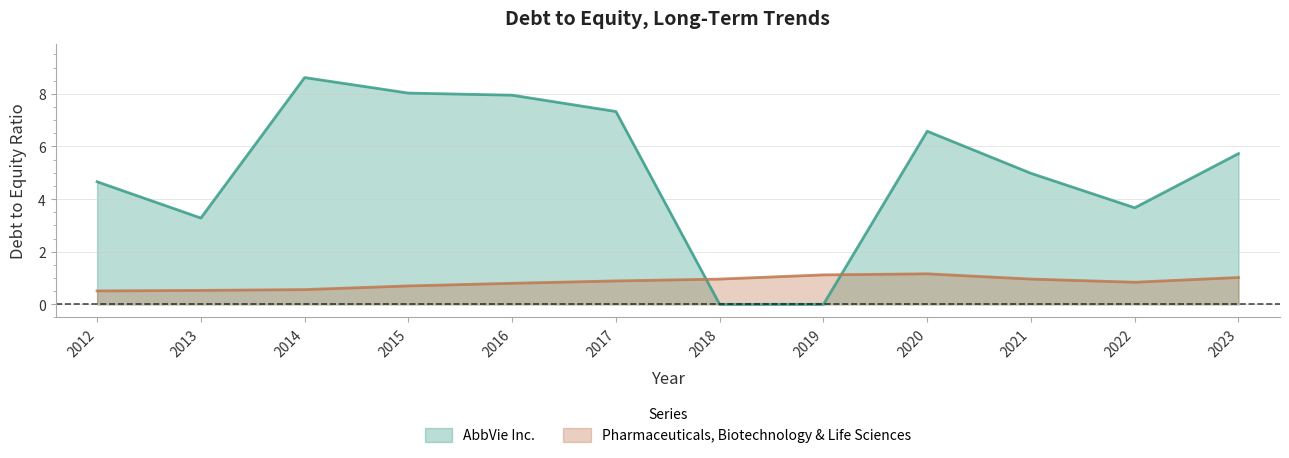

What is the difference between the Pharmaceuticals, Biotechnology & Life Sciences values at 2021 and 2022?

0.1